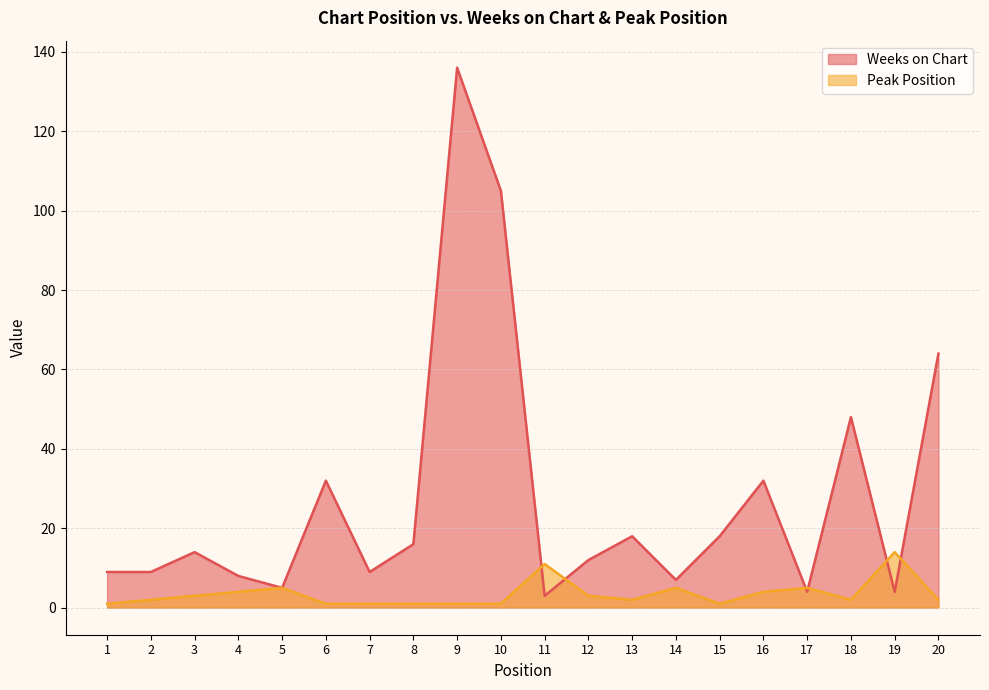

True or false: Weeks on Chart has more than 2 interior local peaks.

True